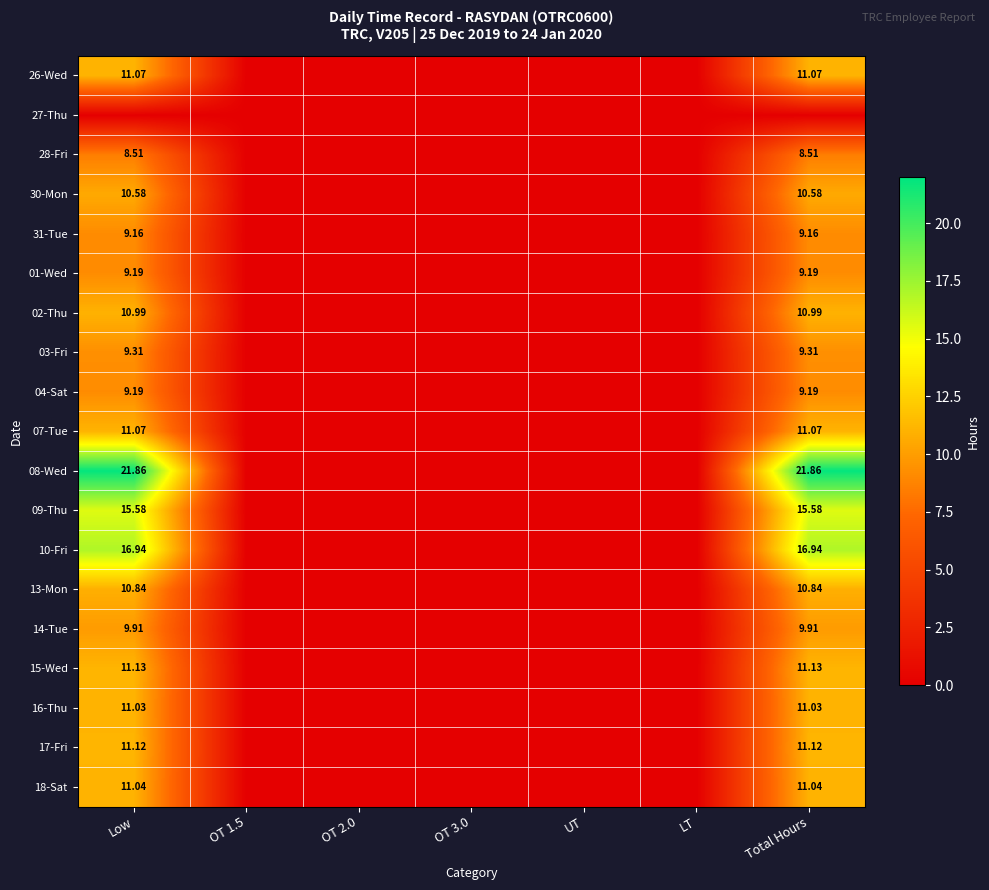

The value of 07-Tue at UT is 7.6. True or false?

False